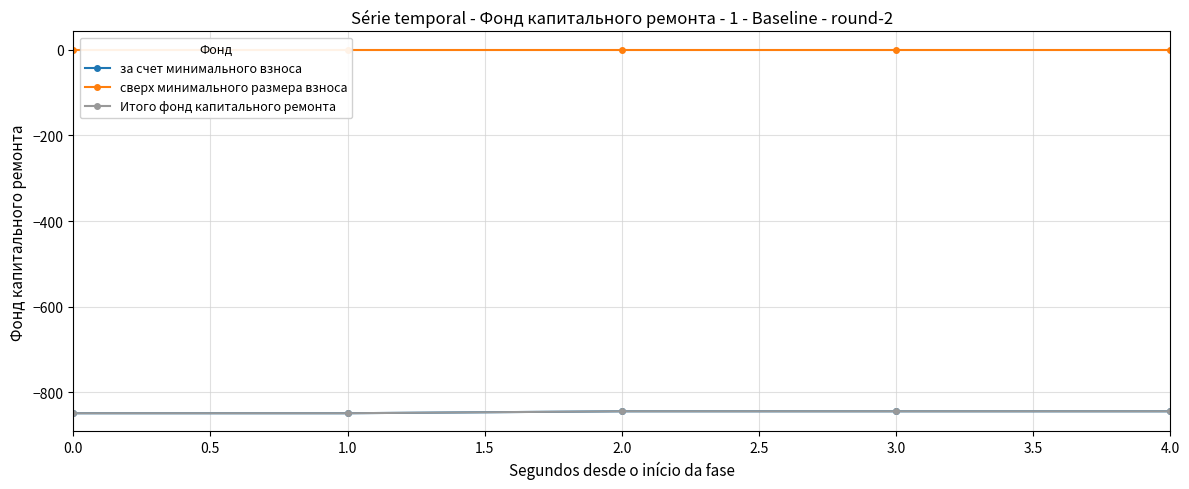

What is the sum of the за счет минимального взноса values at 4.0 and 2.0?

-1688.0